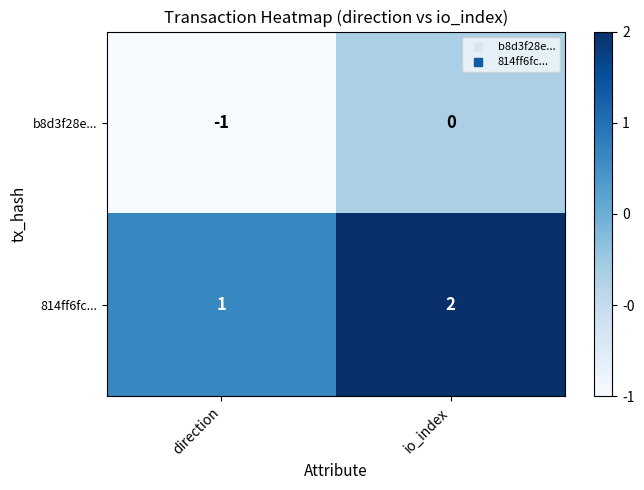

Which series has the largest total across all categories?

814ff6fc...